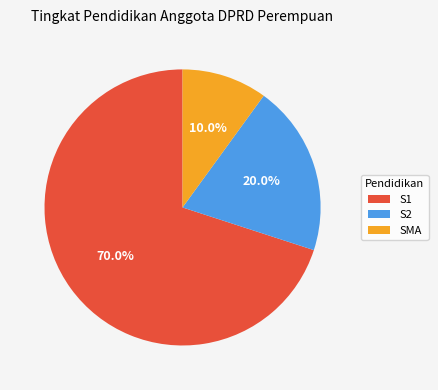

What portion of the pie excludes S1?

30.0%